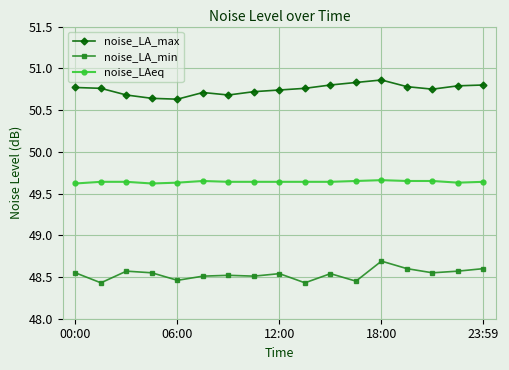

What is the smallest value displayed?

48.4